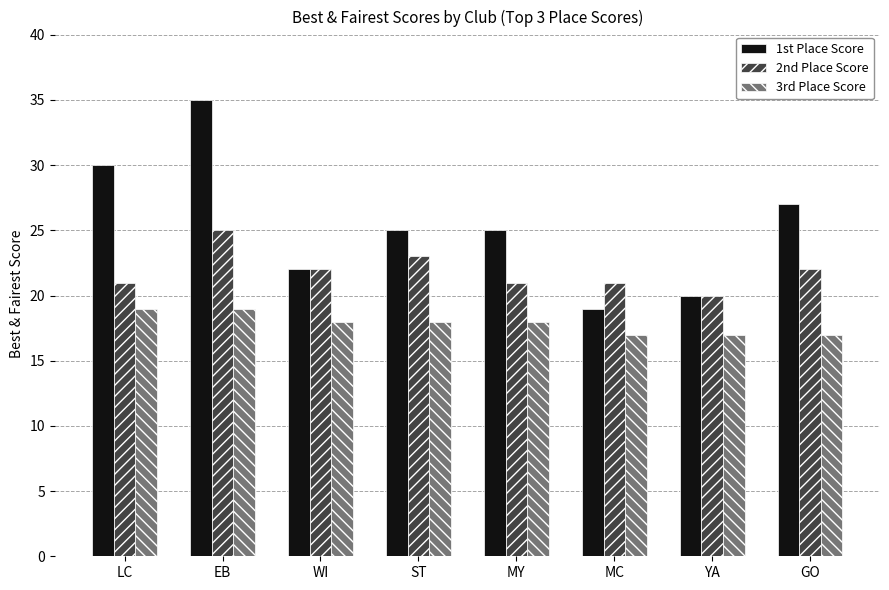

At MC, list the series in order from largest to smallest.

2nd Place Score, 1st Place Score, 3rd Place Score